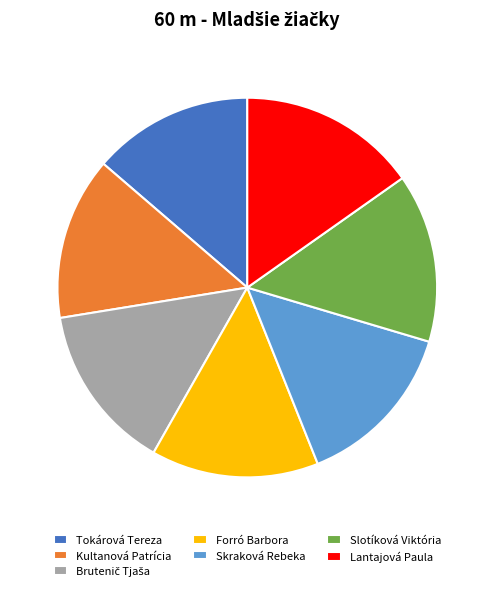

Is there a majority slice in this chart?

No